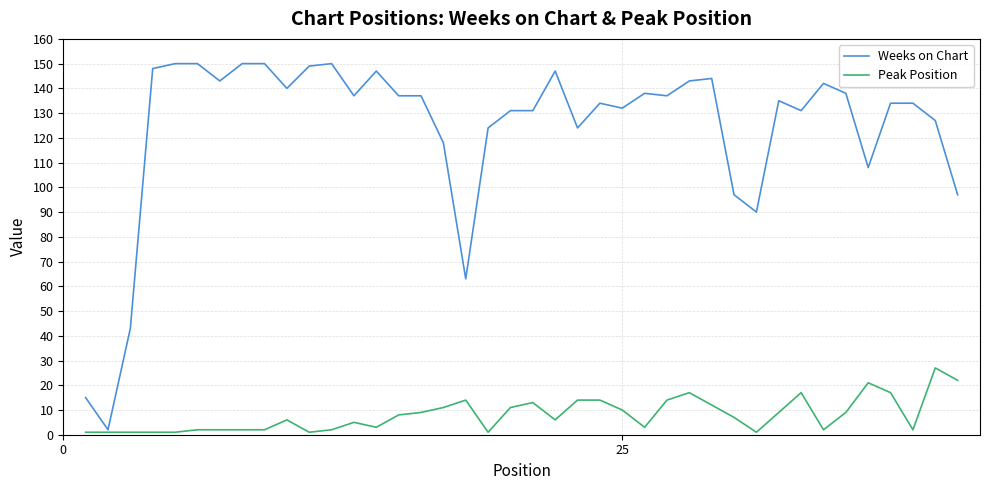

What is the greatest value displayed?

150